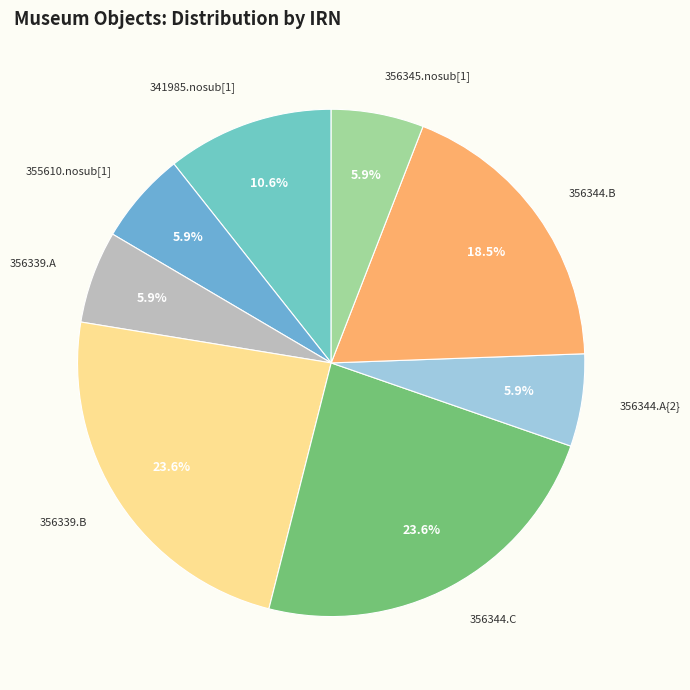

To the nearest percent, what portion does 356344.A{2} represent?

6%